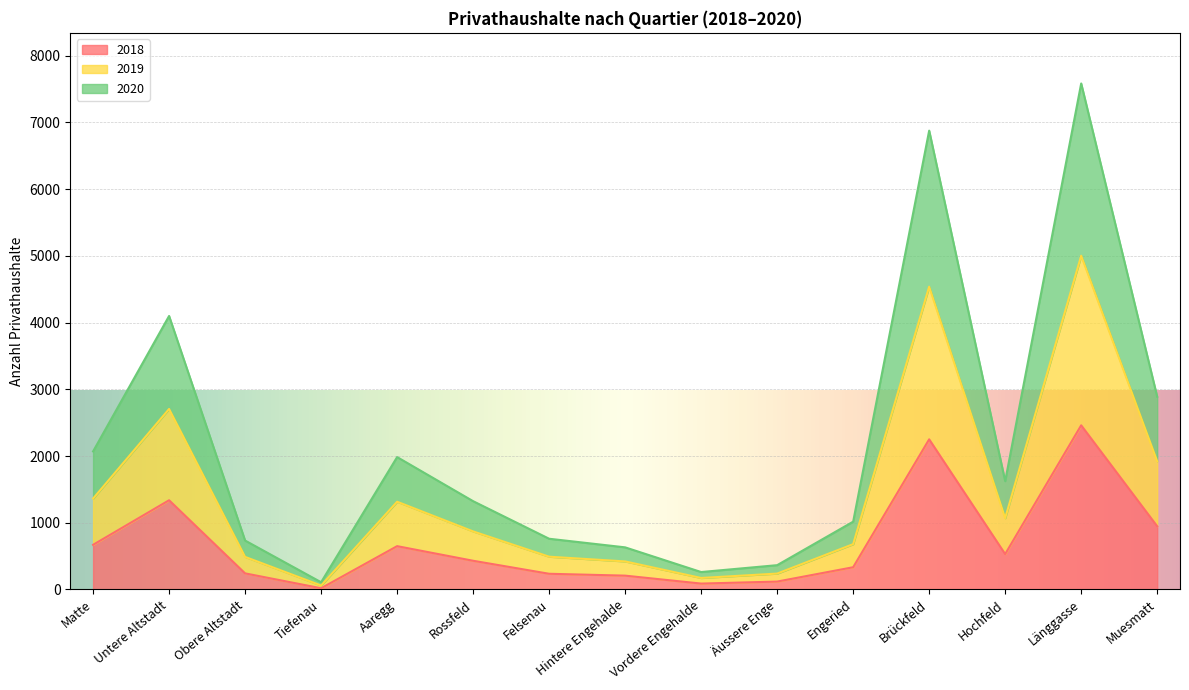

True or false: 2018 and 2019 intersect in this chart.

False